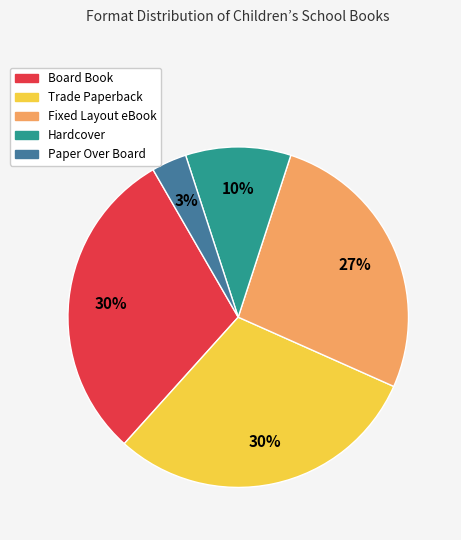

To the nearest percent, what portion does Trade Paperback represent?

30%